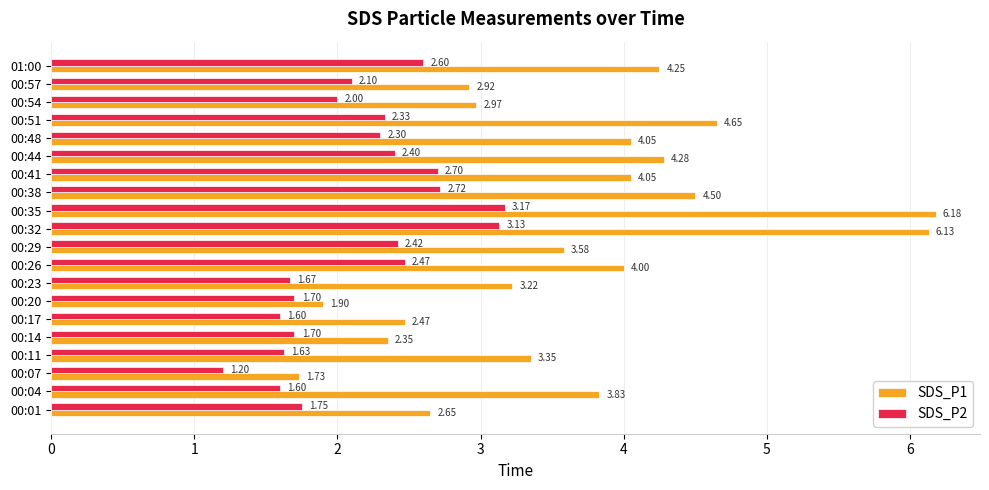

At which category is the sum across all series the highest?

00:35